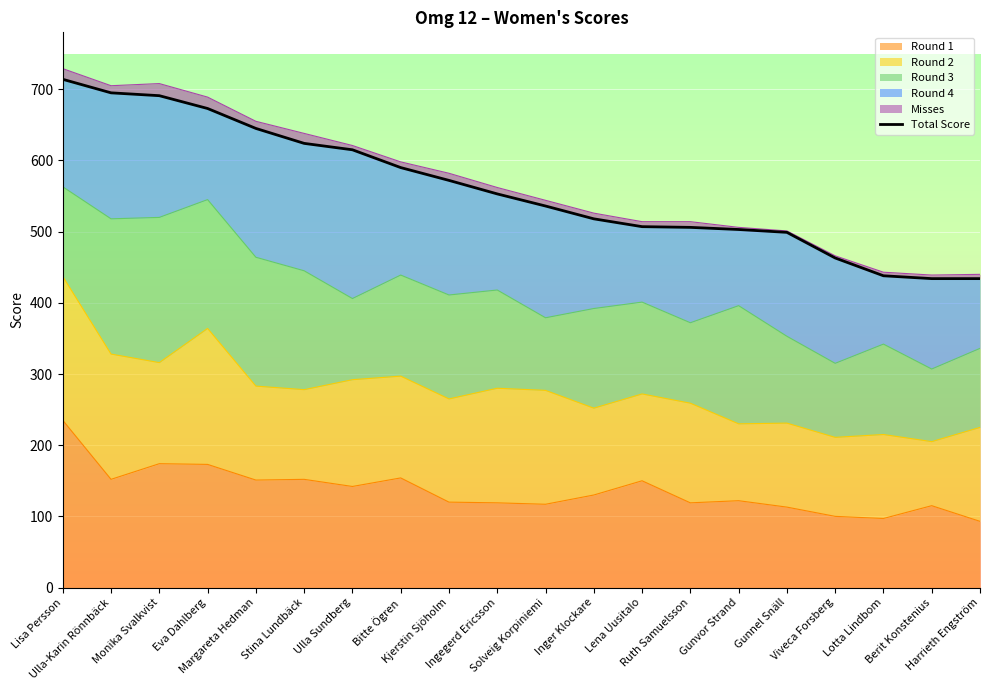

Rank the categories by value from highest to lowest.

Lisa Persson, Ulla-Karin Rönnbäck, Monika Svalkvist, Eva Dahlberg, Margareta Hedman, Stina Lundbäck, Ulla Sundberg, Bitte Ögren, Kjerstin Sjöholm, Ingegerd Ericsson, Solveig Korpiniemi, Inger Klockare, Lena Uusitalo, Ruth Samuelsson, Gunvor Strand, Gunnel Snäll, Viveca Forsberg, Lotta Lindbom, Berit Konstenius, Harrieth Engström